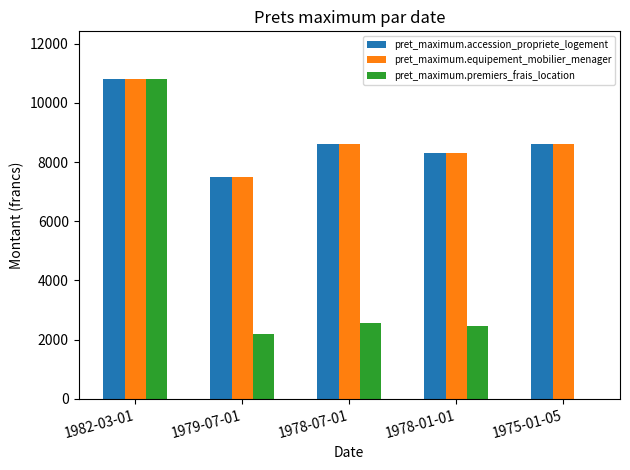

Which label corresponds to the largest value in the chart?

1982-03-01